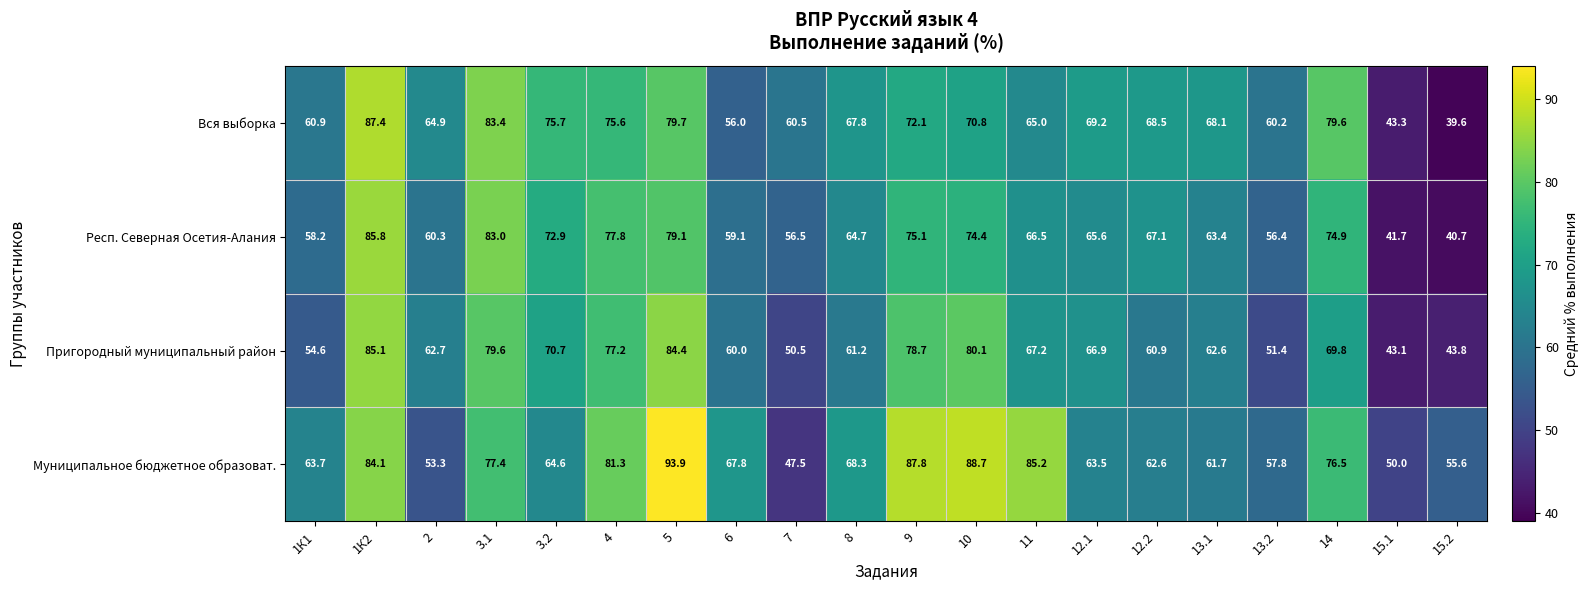

Which label corresponds to the largest value in the chart?

5